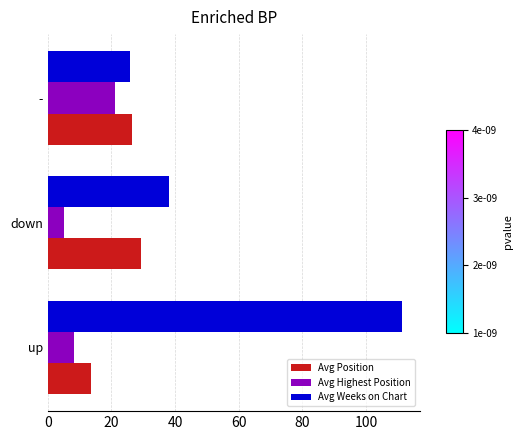

True or false: Avg Weeks on Chart has a value of 111.4 at up.

True